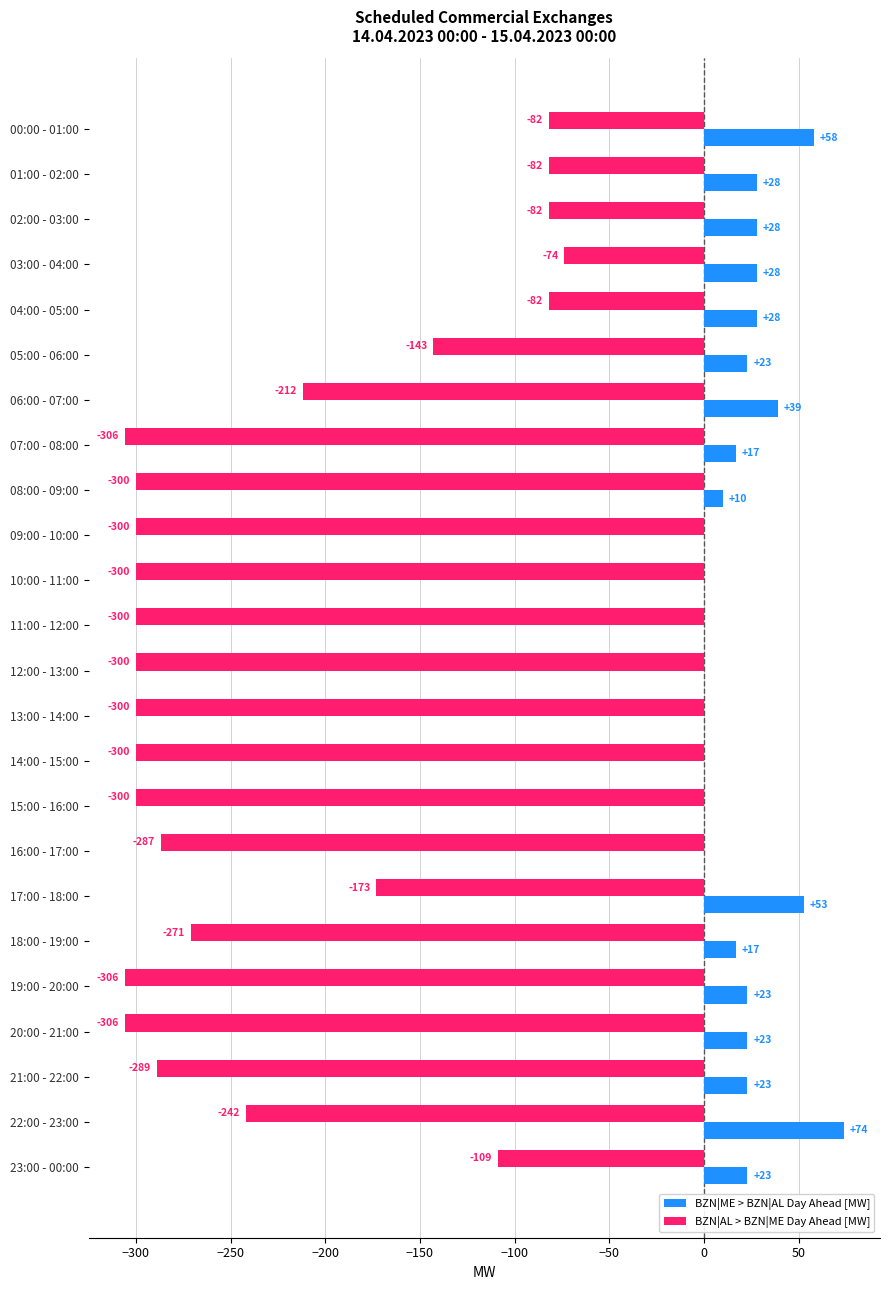

Where is BZN|AL > BZN|ME Day Ahead [MW] nearest to the value -190?

17:00 - 18:00